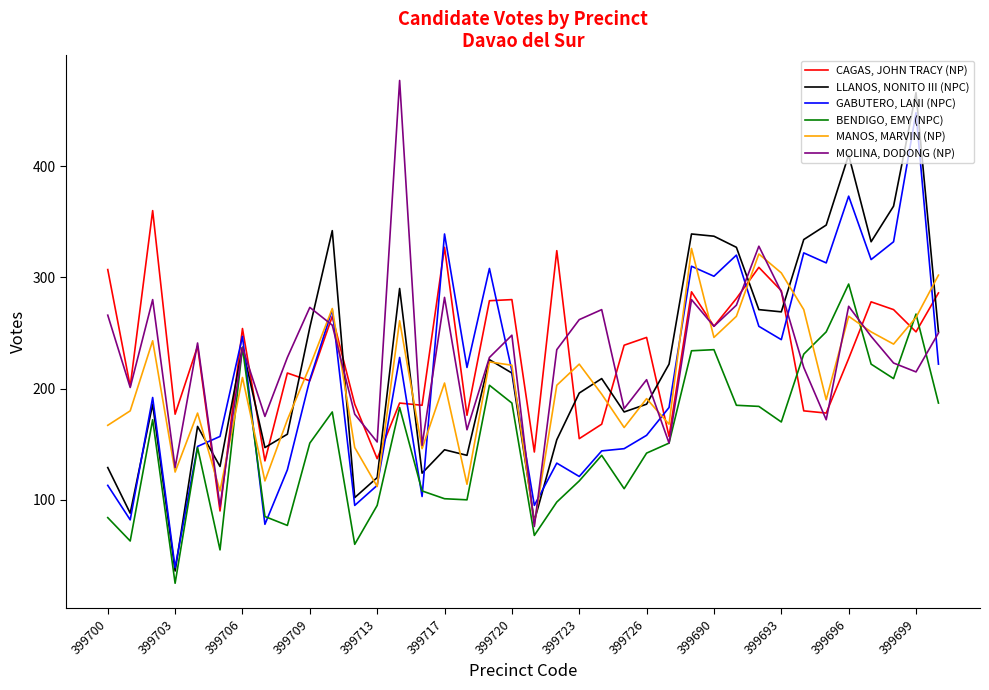

What is the average value of the BENDIGO, EMY (NPC) series?

153